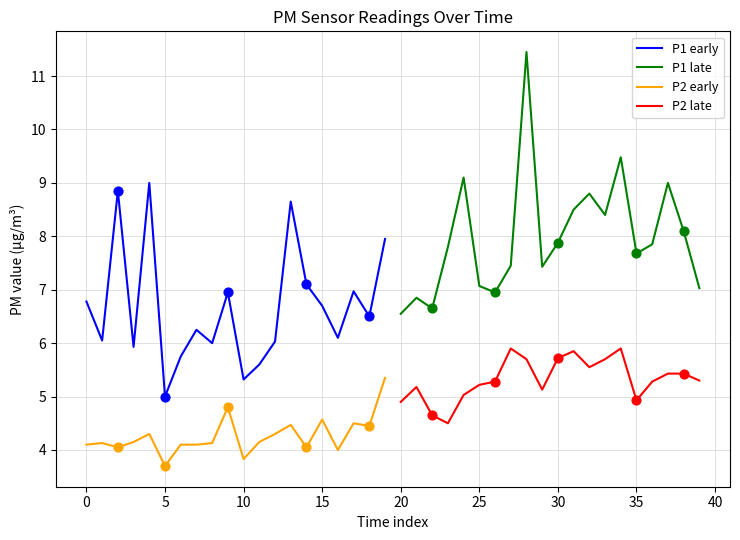

At how many categories does at least one series exceed 10?

1